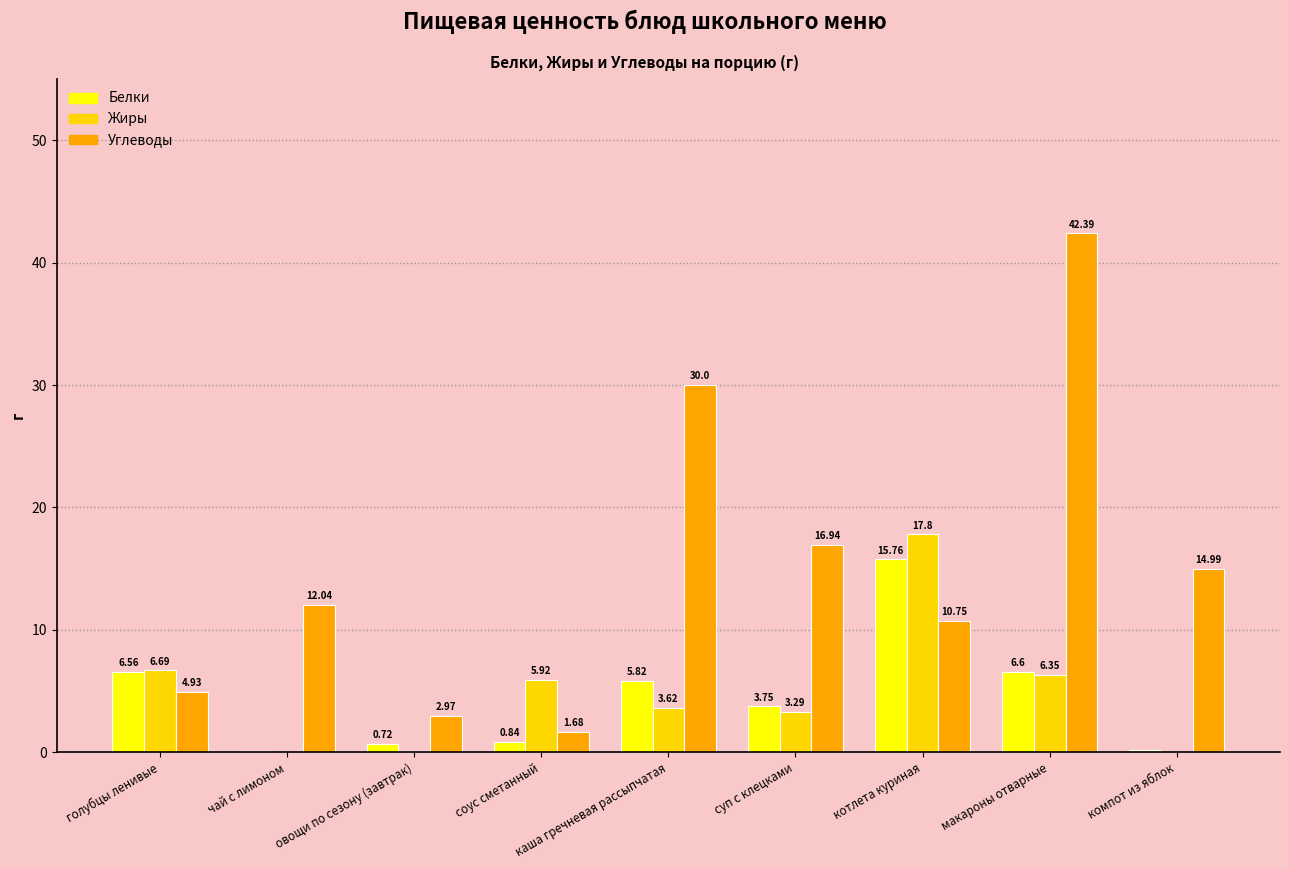

Between голубцы ленивые and чай с лимоном, which series saw the biggest shift?

Углеводы